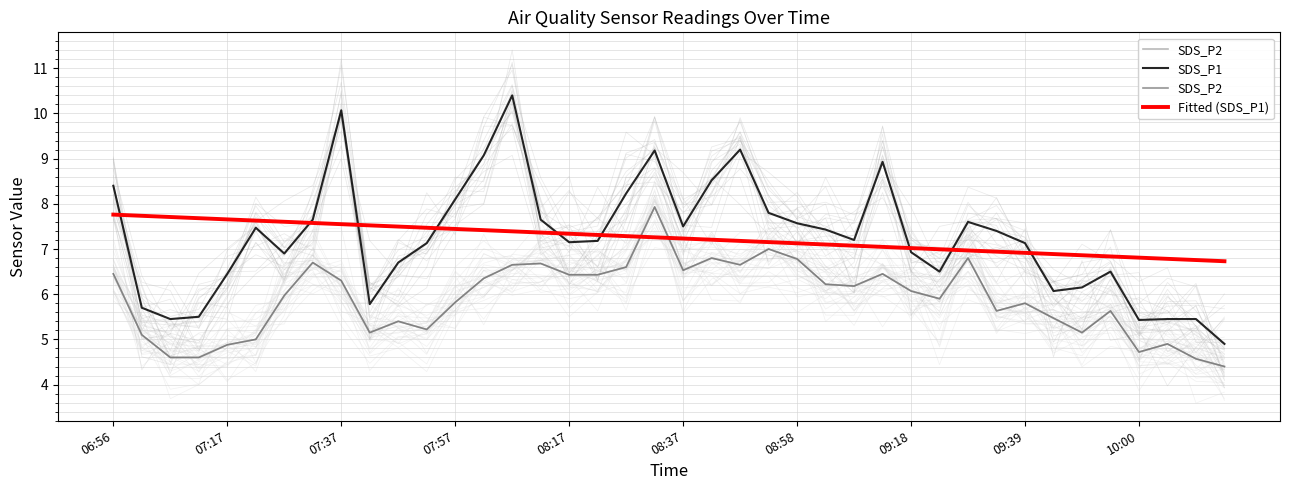

What is the highest value of the SDS_P1 series?

10.4